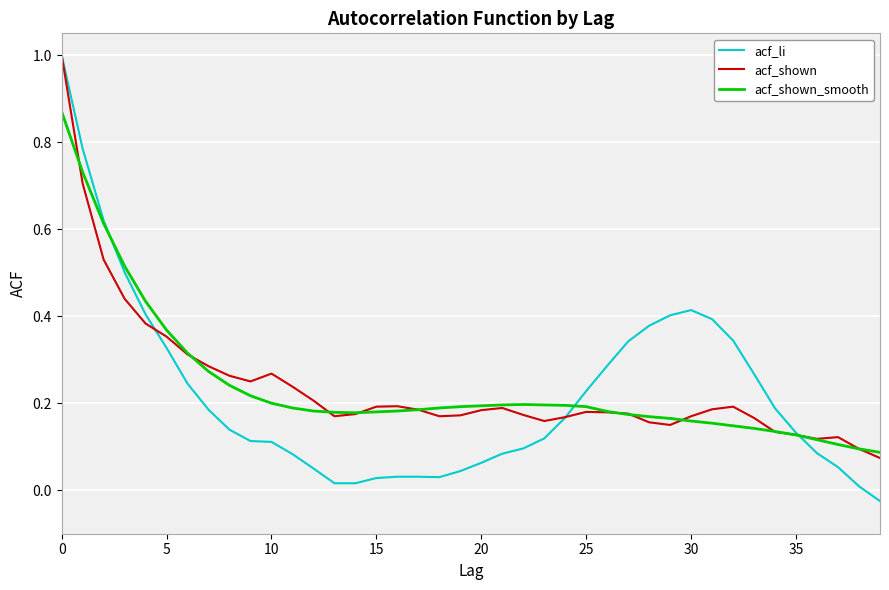

Which series has the largest range (max minus min)?

acf_li